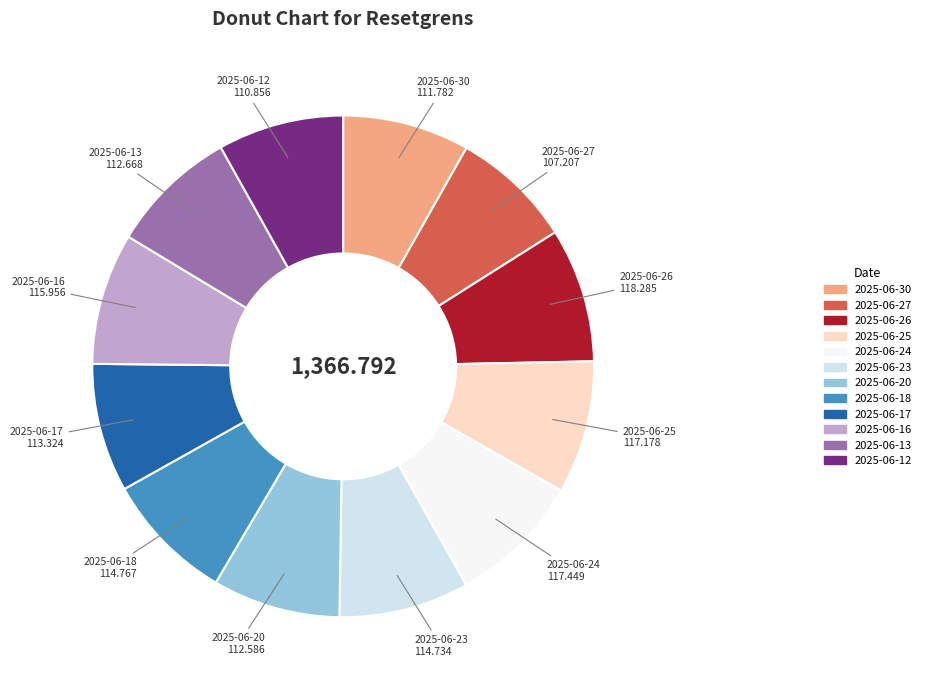

Do 2025-06-30 and 2025-06-27 together represent more than half of the pie?

No